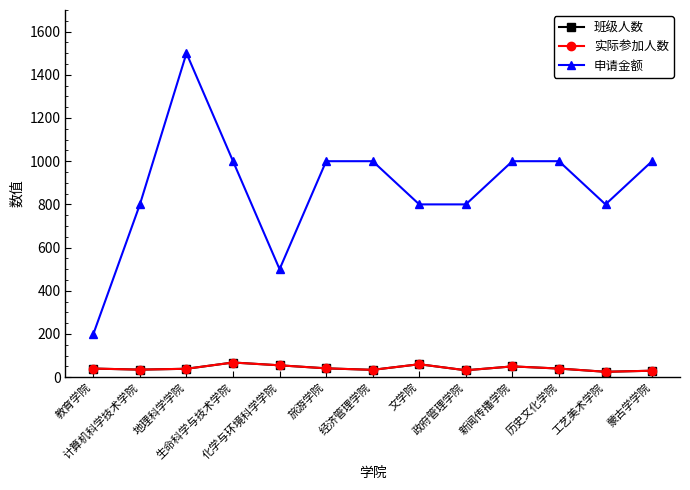

How many interior local peaks does the 班级人数 series have?

3